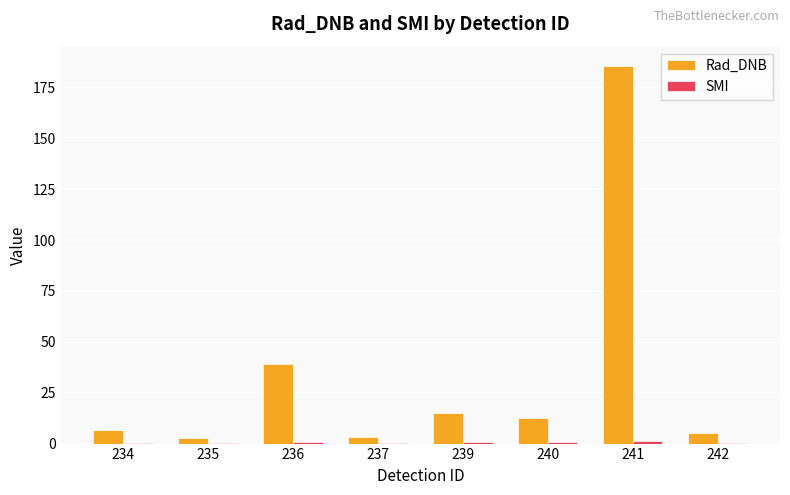

Between 237 and 241, which series saw the biggest shift?

Rad_DNB